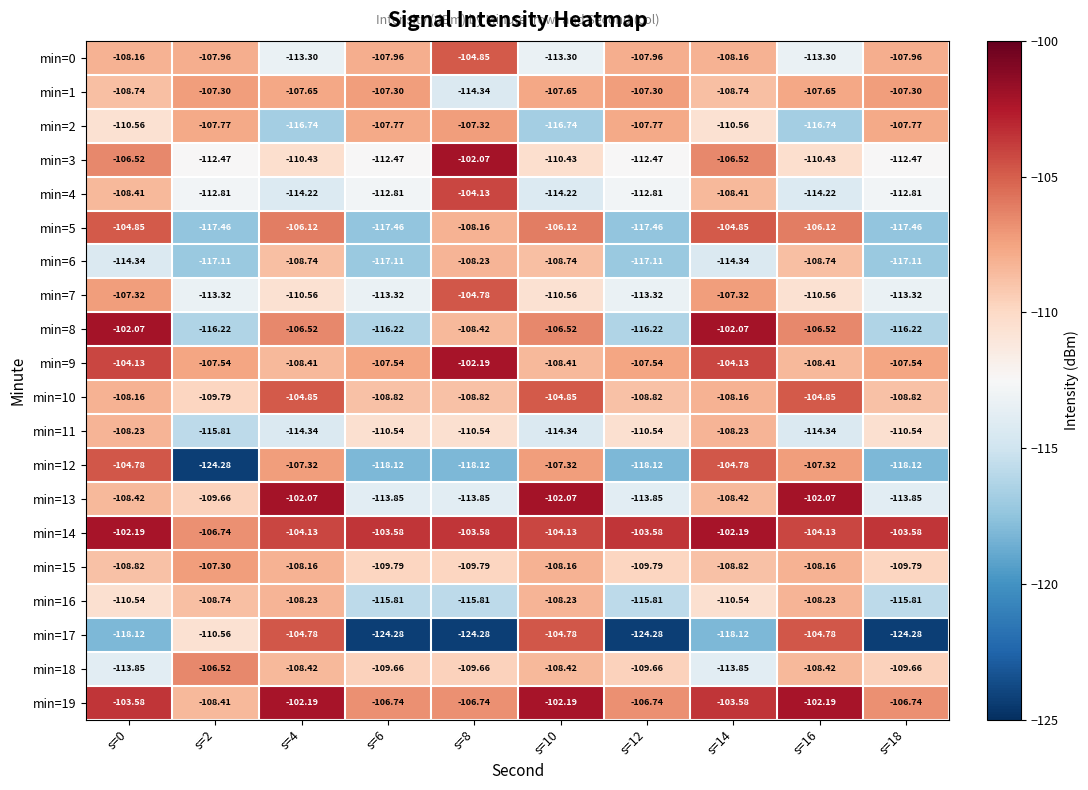

Is the value of min=6 at s=12 greater than the value of min=2 at s=12?

No